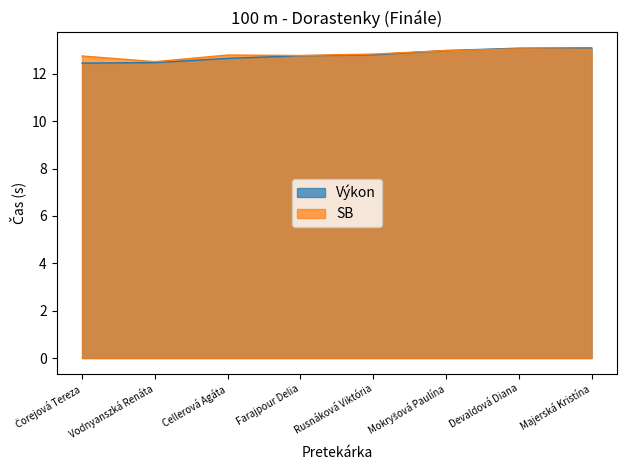

At which category does SB reach its first local valley?

Vodnyanszká Renáta